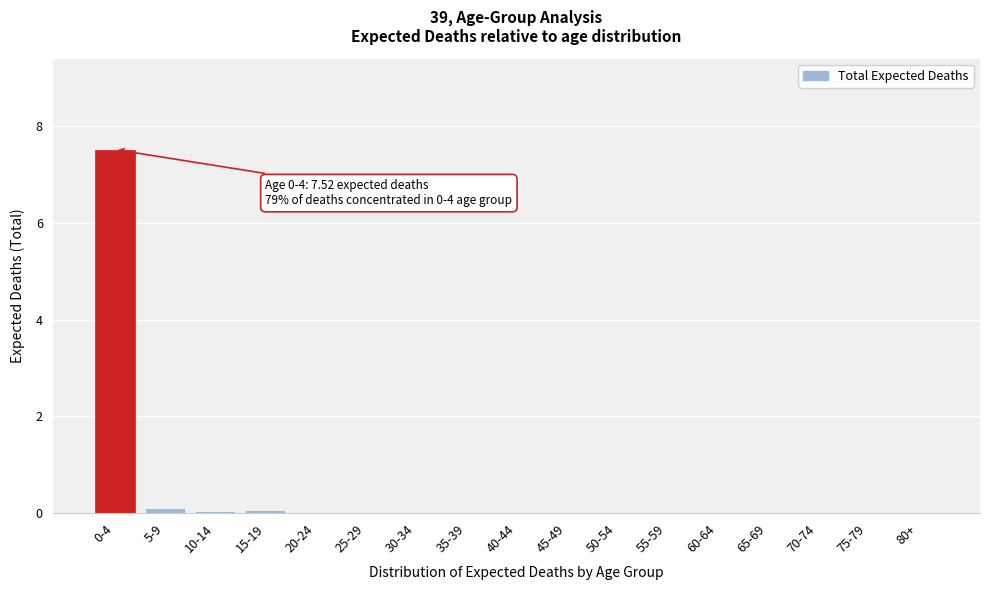

Which has a higher value, 55-59 or 0-4?

0-4